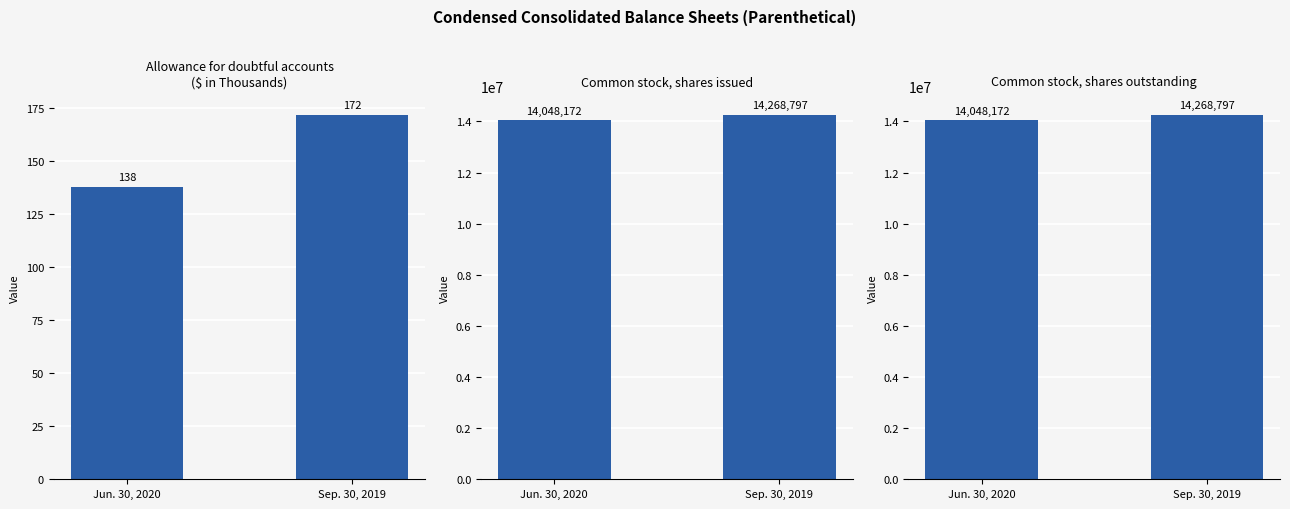

Is the value of Allowance for doubtful accounts
($ in Thousands) at Sep. 30, 2019 greater than the value of Common stock, shares outstanding at Jun. 30, 2020?

No